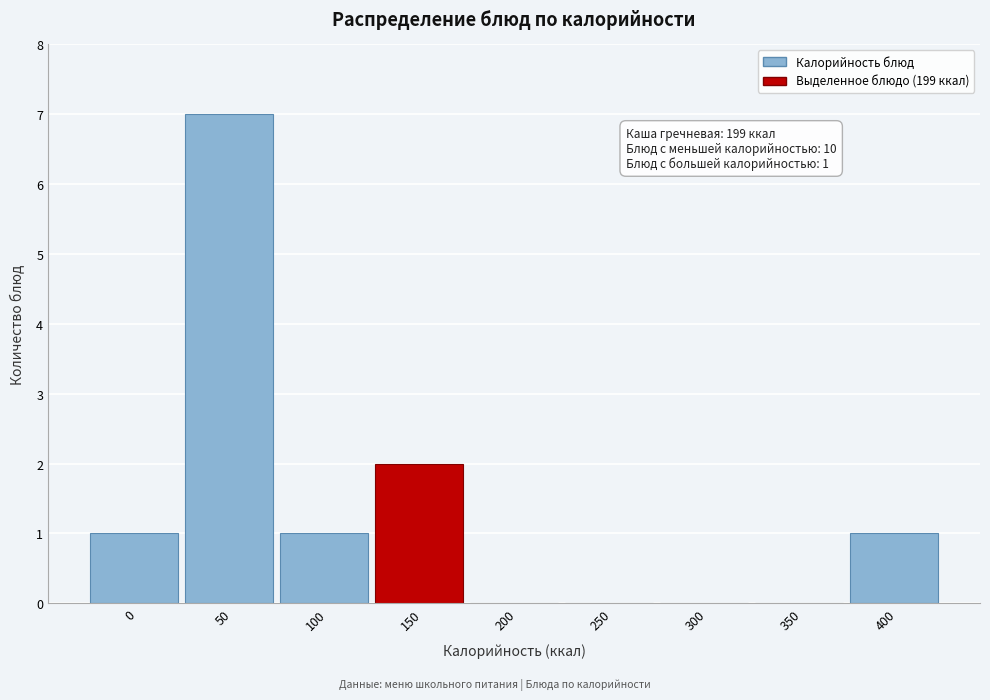

Reading left to right, what are all the values shown in this chart?

0=1	50=7	100=1	150=2	200=0	250=0	300=0	350=0	400=1